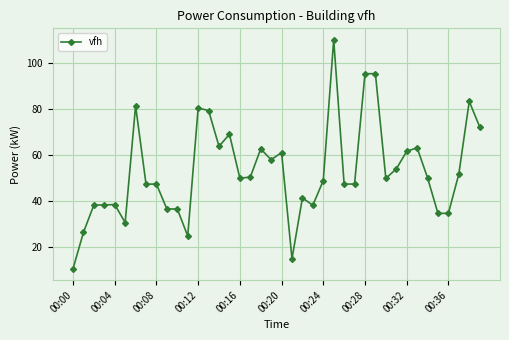

What is the sum of all values?

2124.5